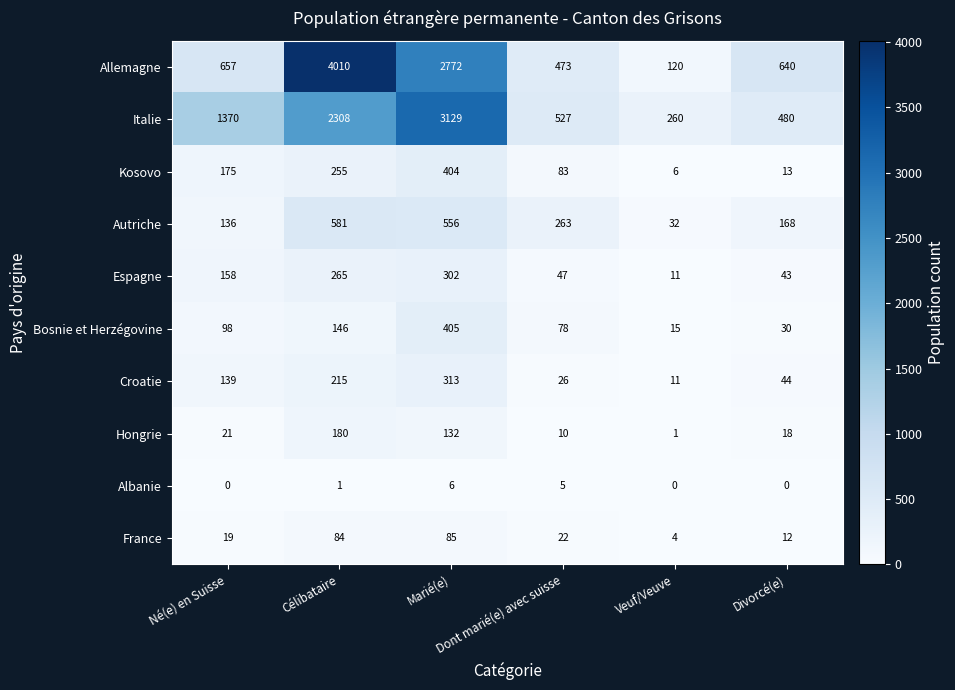

List the series in order of their peak value, highest first.

Allemagne, Italie, Autriche, Bosnie et Herzégovine, Kosovo, Croatie, Espagne, Hongrie, France, Albanie